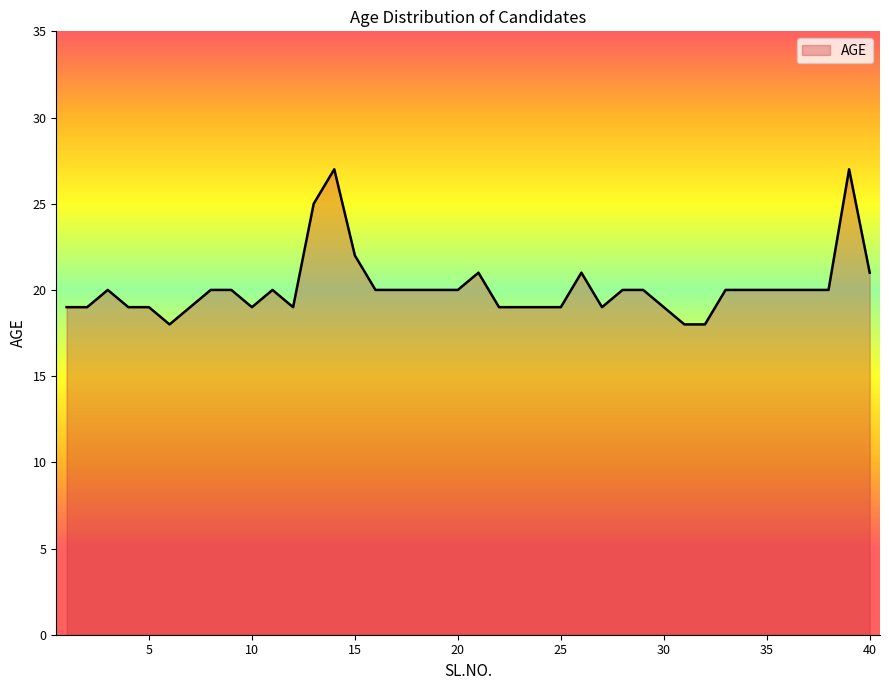

What is the difference between the maximum and minimum values?

9